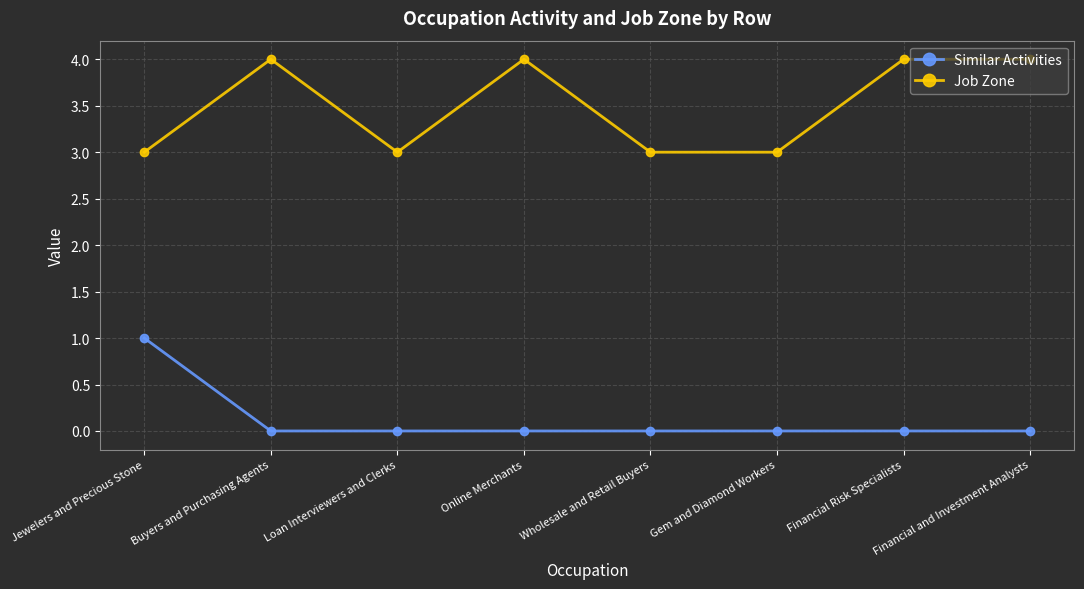

Reading left to right, transcribe all the data shown in this chart.

Similar Activities: Jewelers and Precious Stone=1	Buyers and Purchasing Agents=0	Loan Interviewers and Clerks=0	Online Merchants=0	Wholesale and Retail Buyers=0	Gem and Diamond Workers=0	Financial Risk Specialists=0	Financial and Investment Analysts=0
Job Zone: Jewelers and Precious Stone=3	Buyers and Purchasing Agents=4	Loan Interviewers and Clerks=3	Online Merchants=4	Wholesale and Retail Buyers=3	Gem and Diamond Workers=3	Financial Risk Specialists=4	Financial and Investment Analysts=4